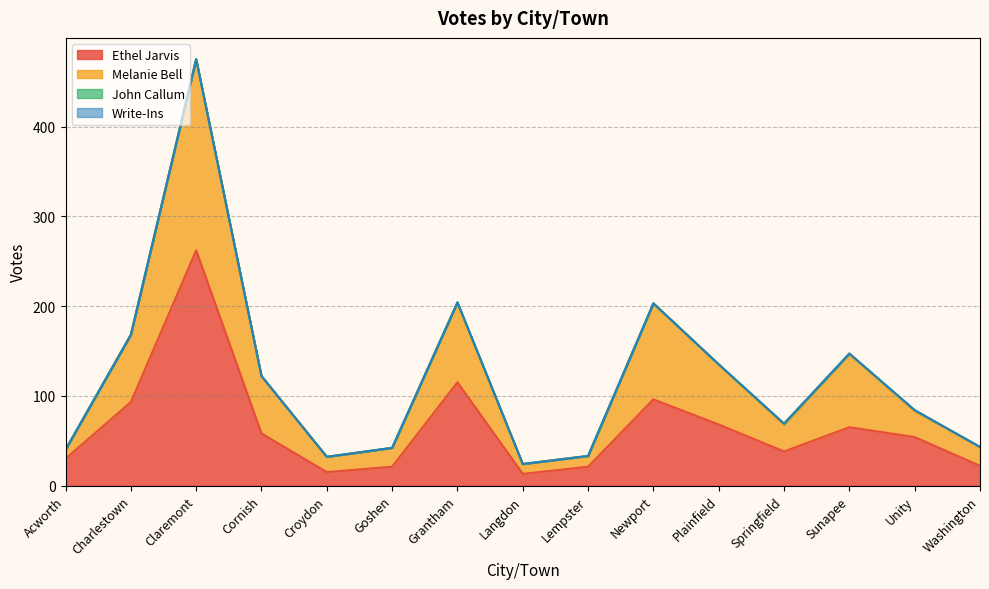

At which label does Ethel Jarvis first exceed 54?

Charlestown